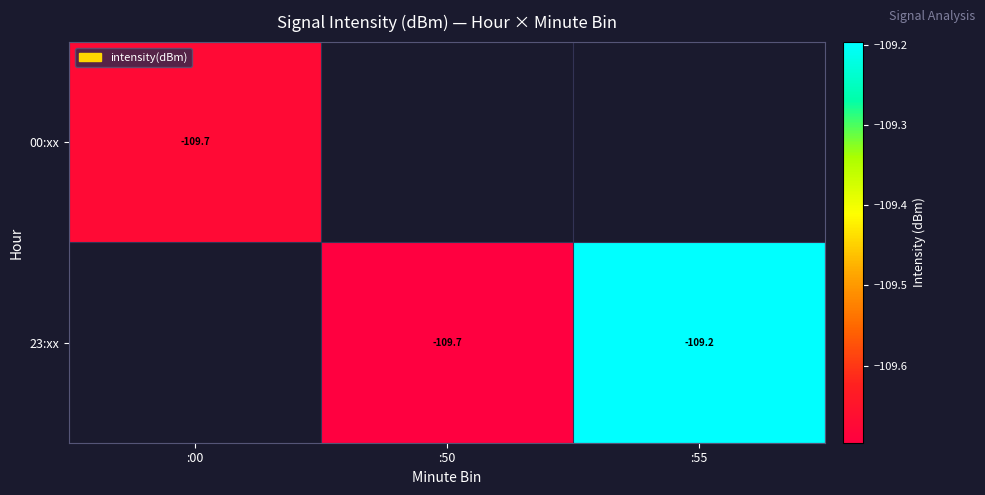

At which label is 00:xx closest to -109?

:00